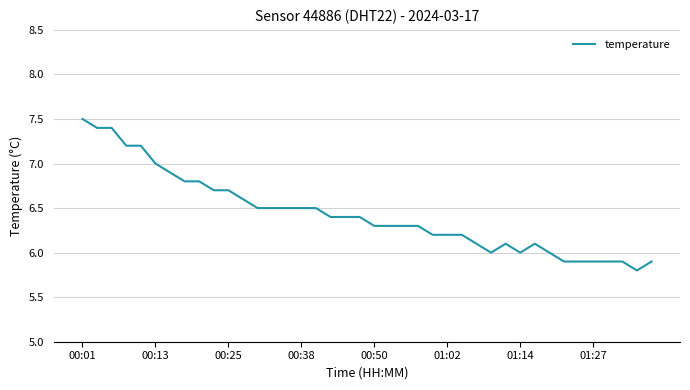

What is the greatest value displayed?

7.5